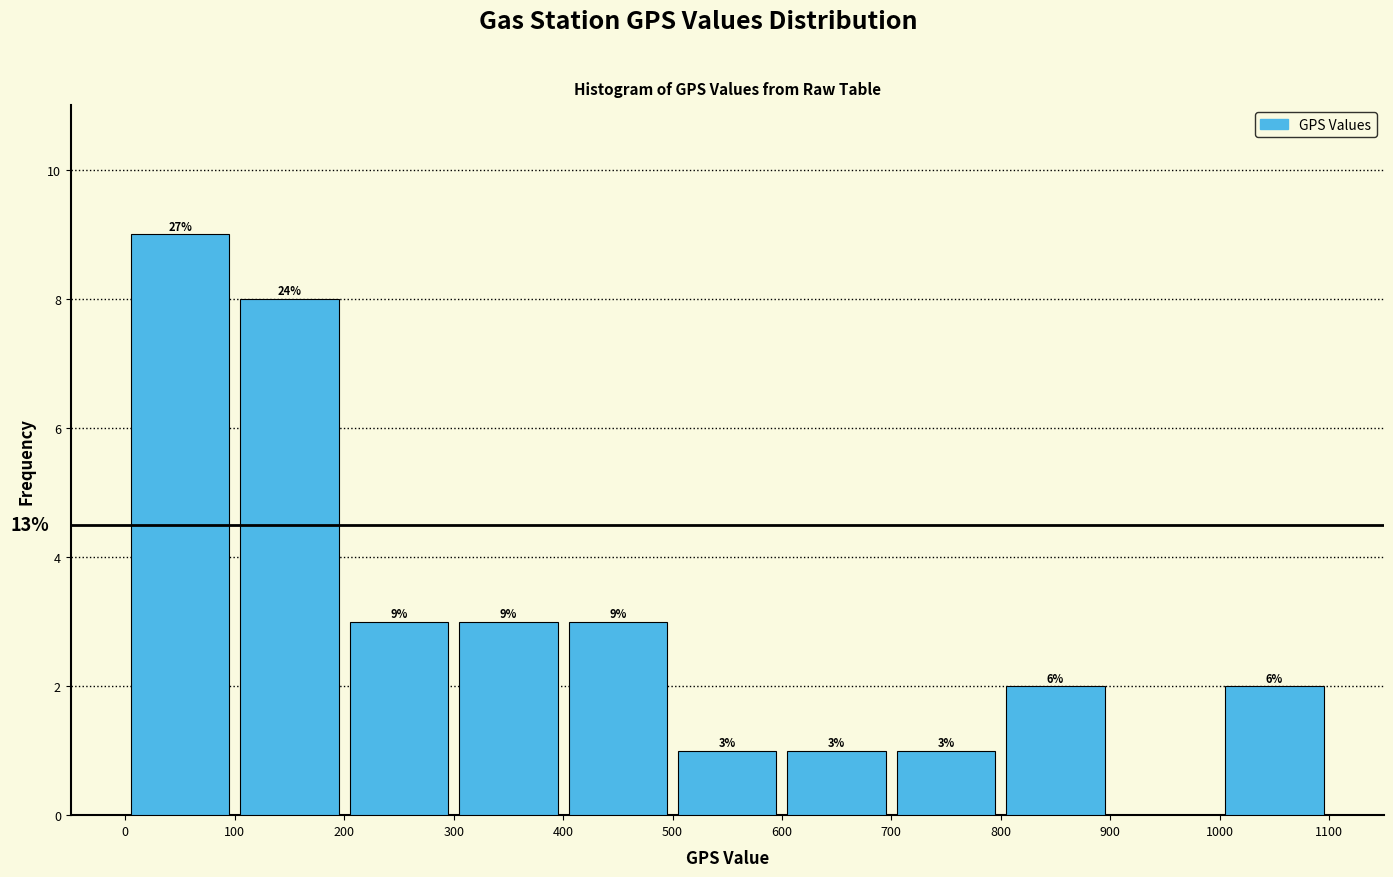

Over which range of the x-axis is the bar tallest?

0 to 100